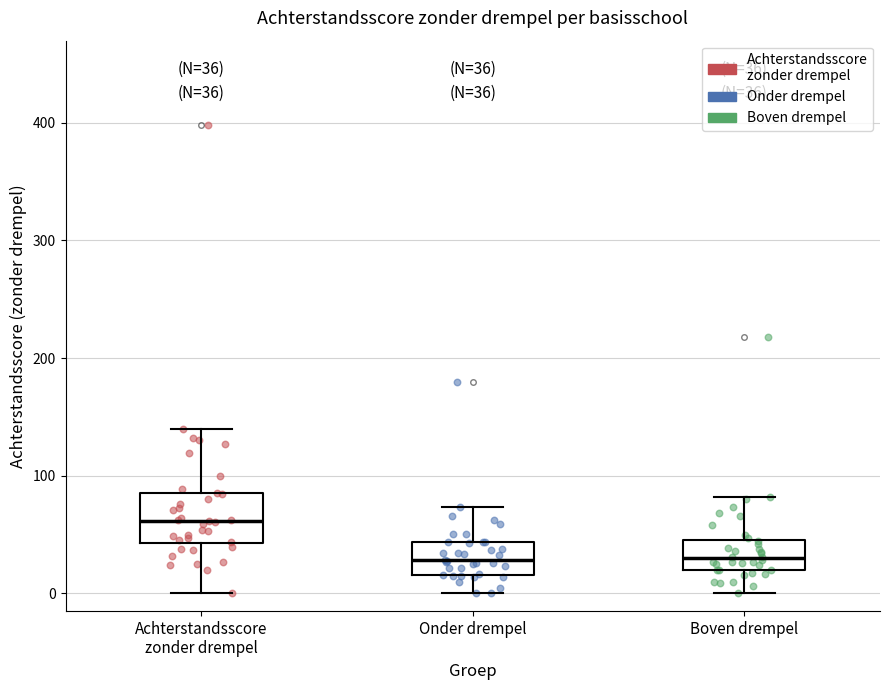

Which box is the tallest, from its lower edge to its upper edge?

Achterstandsscore zonder drempel